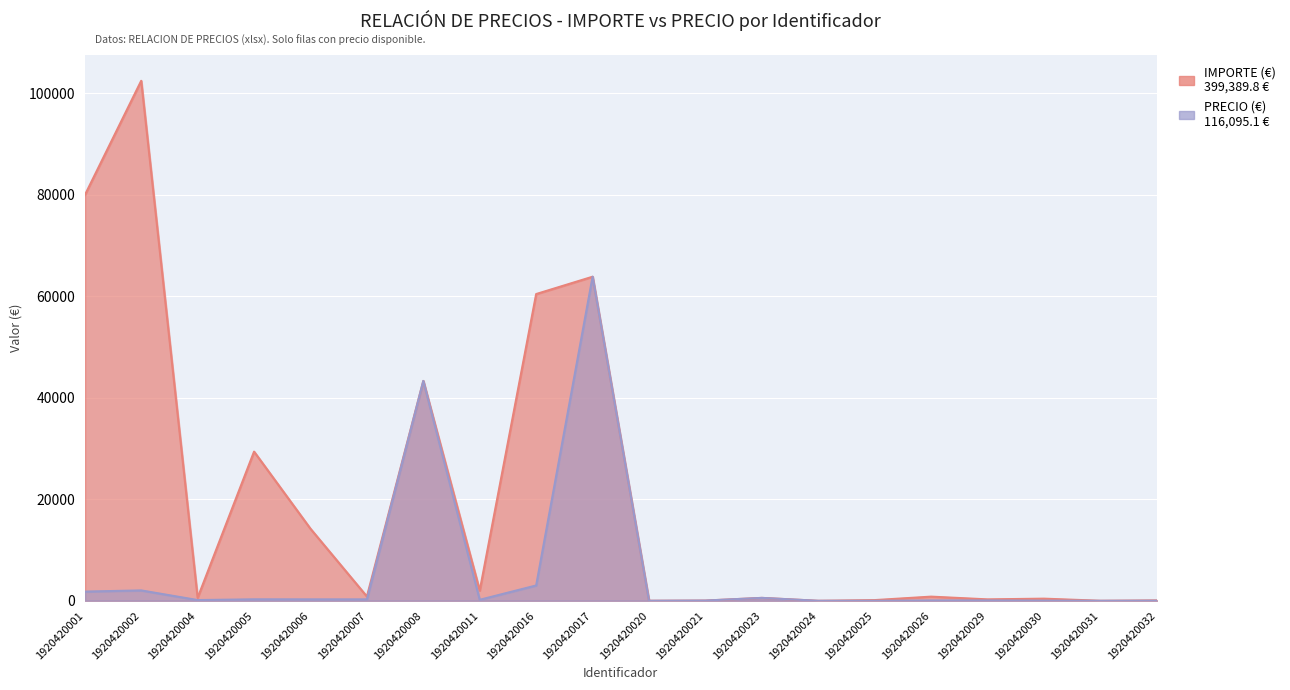

Reading left to right, list all the values displayed in this chart.

IMPORTE (€): 79902.3	102446.9	584.1	29390.8	14192.9	846.5	43321.0	2013.7	60435.3	63847.5	11.2	49.7	576.0	5.9	141.0	823.2	283.2	424.8	11.4	82.4
PRECIO (€): 1816.0	2048.9	146.0	293.9	283.9	282.2	43321.0	201.4	3021.8	63847.5	5.6	49.7	576.0	2.9	2.8	68.6	70.8	35.4	0.2	20.6